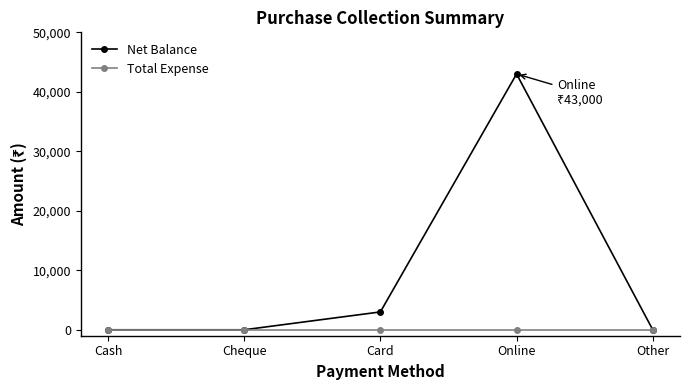

Rank the series by their average value, from lowest to highest.

Total Expense, Net Balance